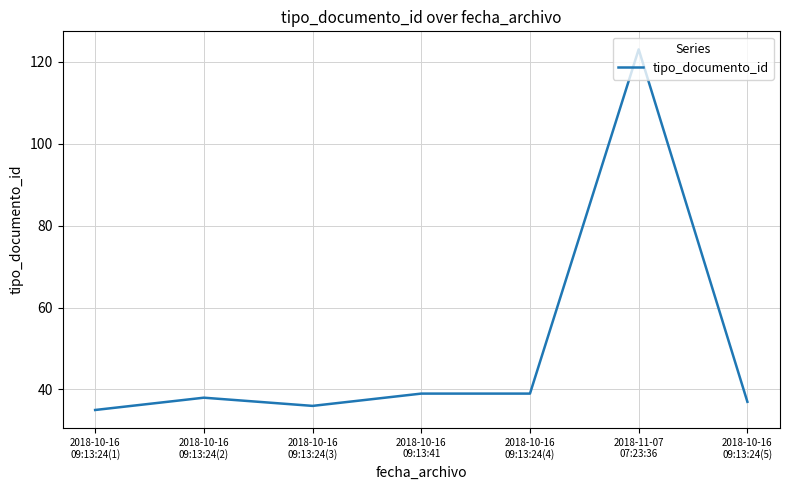

True or false: there are more than 1 points higher than both neighbors.

True